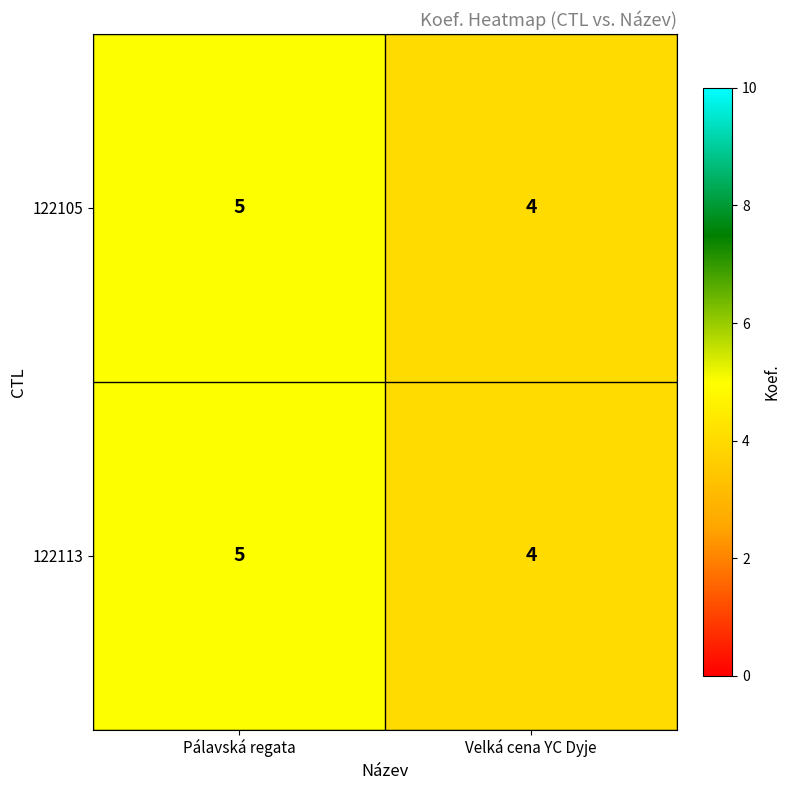

Is it true that 122105 equals 4 at Velká cena YC Dyje?

True